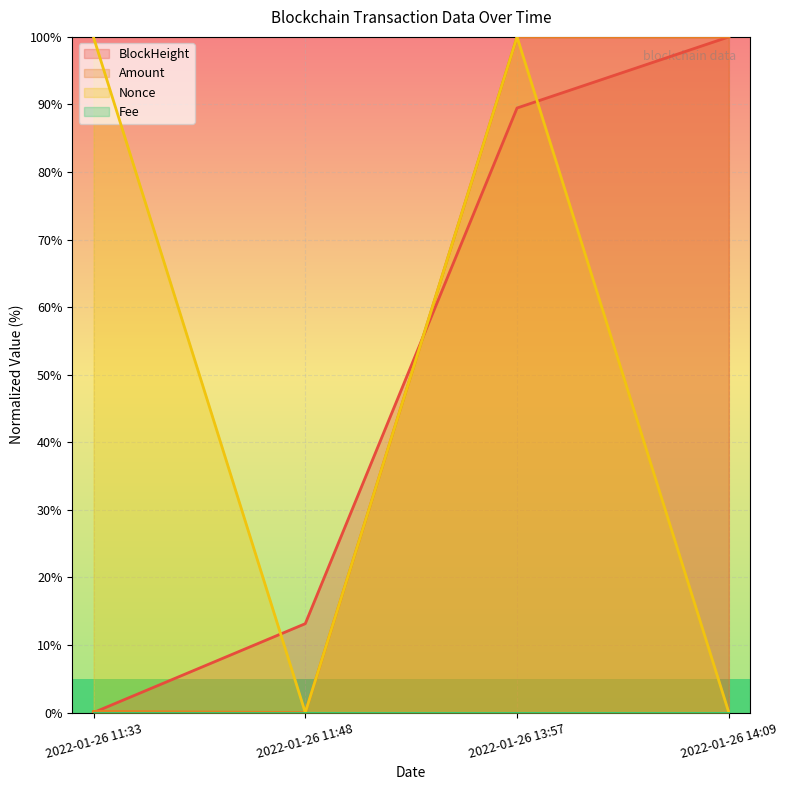

Does the chart display data point markers on the line(s)?

No